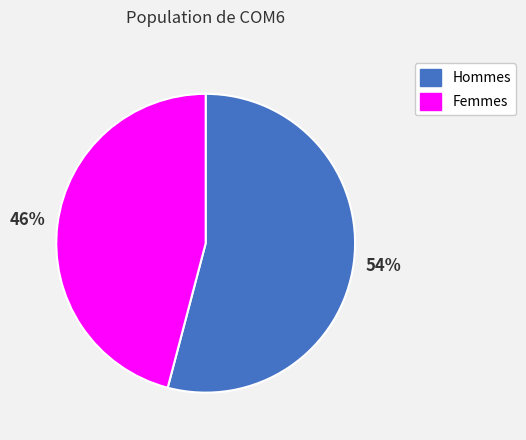

To the nearest percent, what is the average slice percentage?

50%